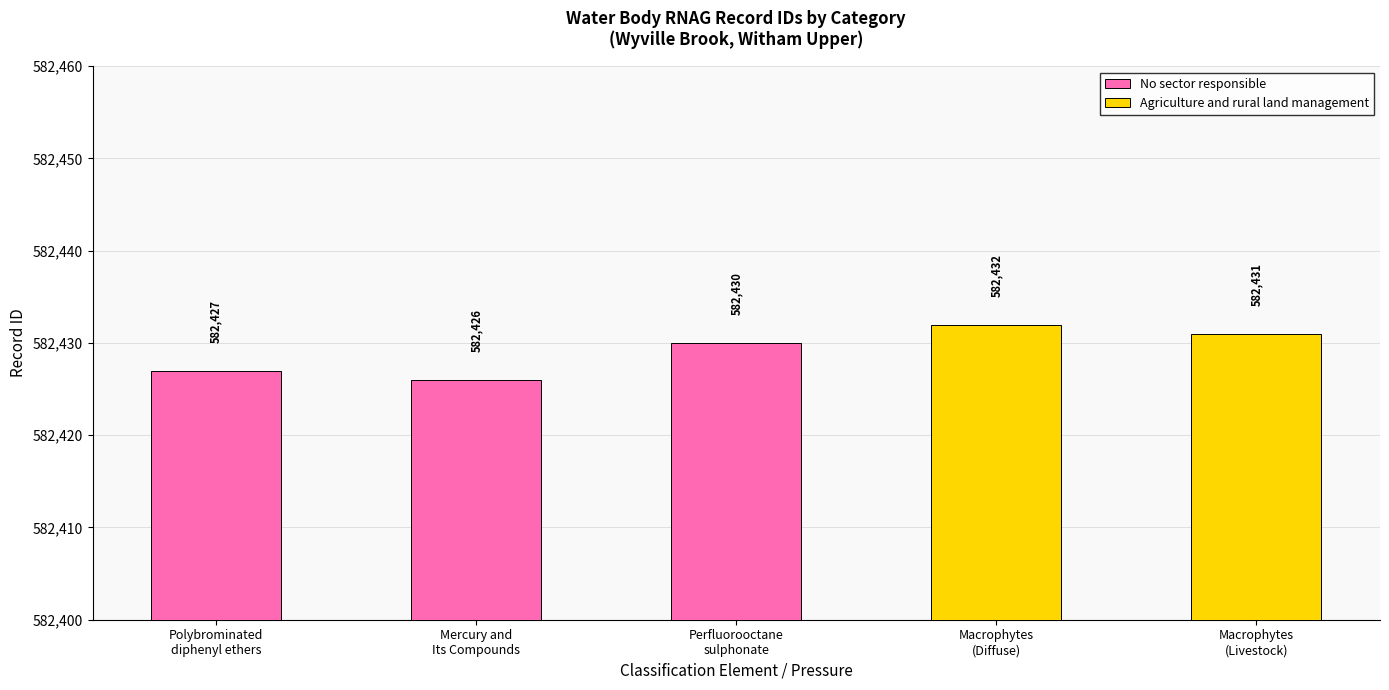

What is the highest value of the No sector responsible series?

582430